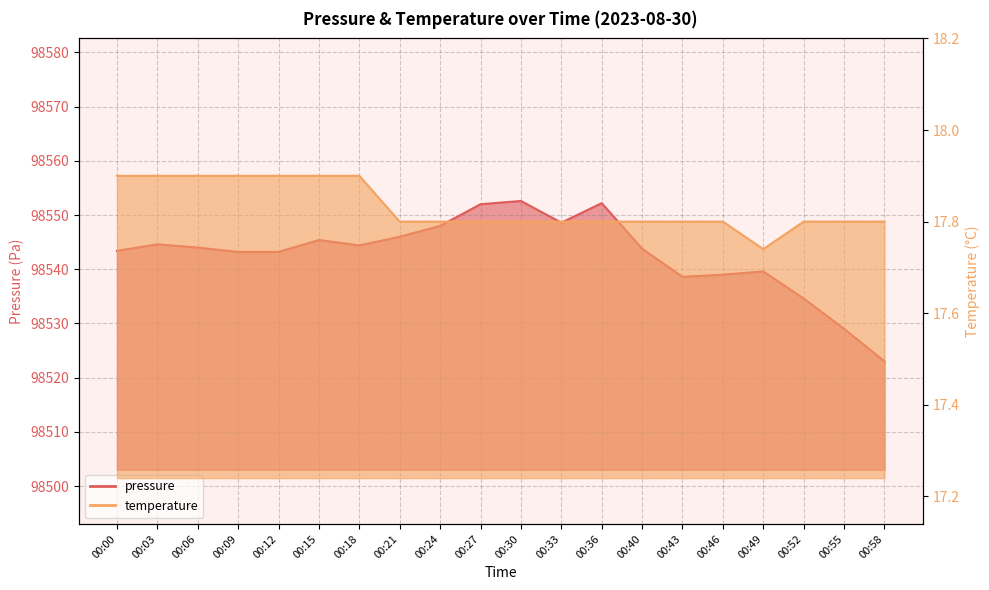

At which category does pressure reach its first local peak?

00:03